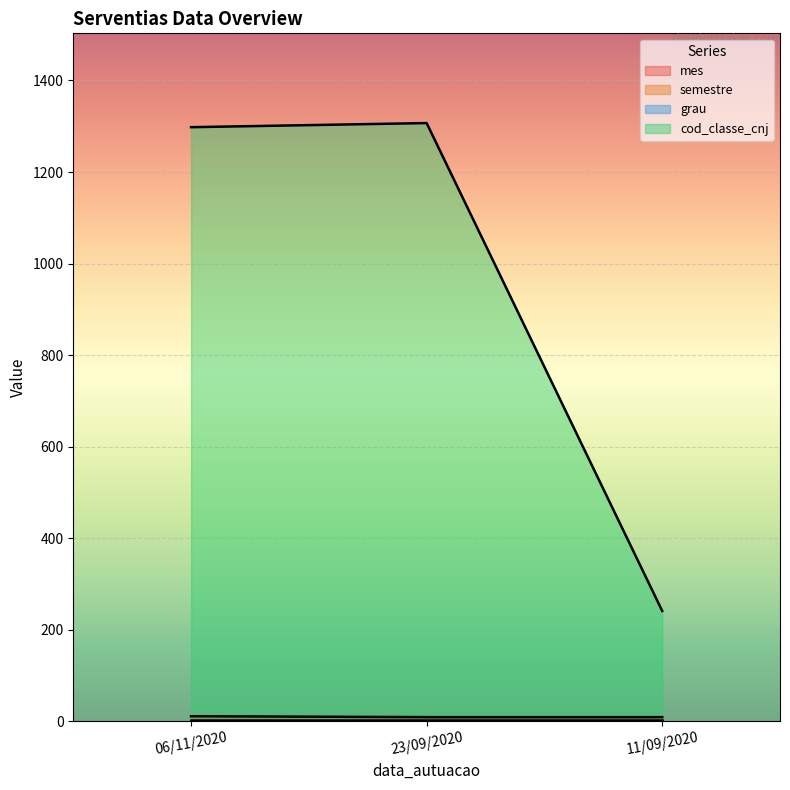

Reading right to left, transcribe all the data shown in this chart.

mes: 9	9	11
cod_classe_cnj: 241	1307	1298